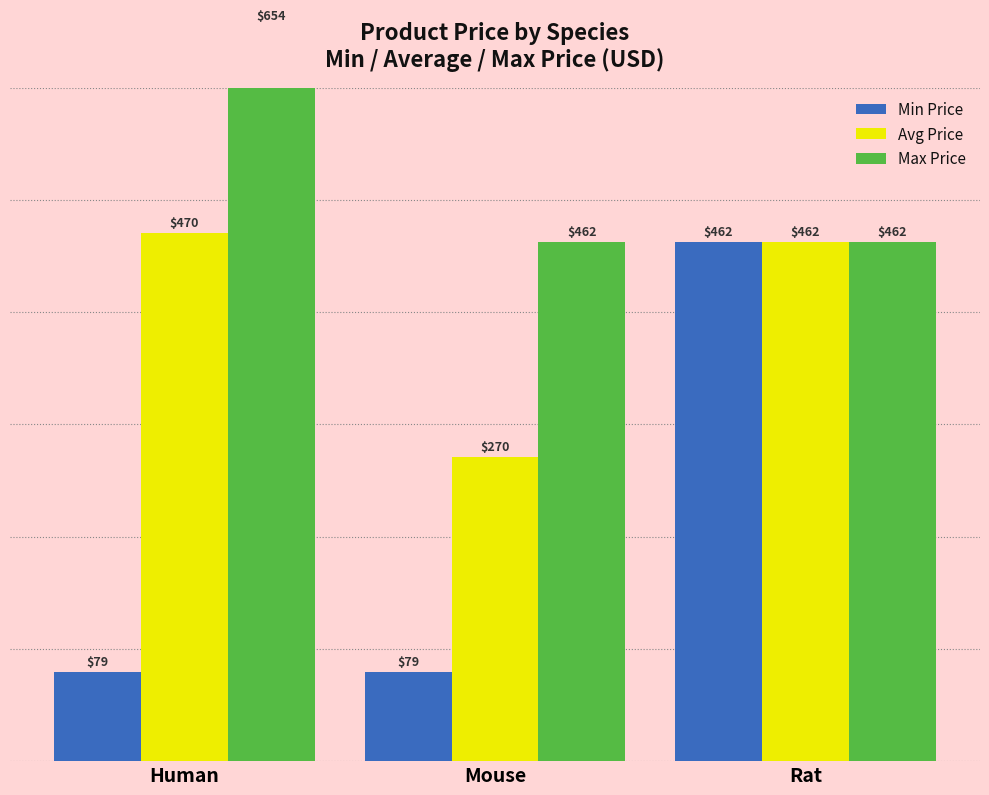

What is the difference between the highest and lowest values at Human?

575.0